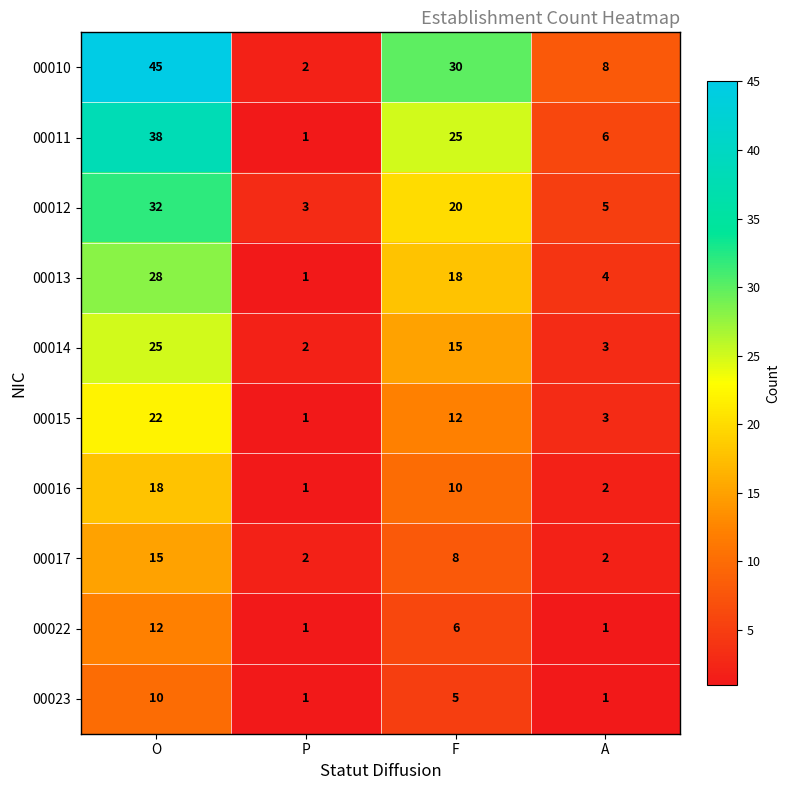

How many values in the 00023 series are below 5?

2